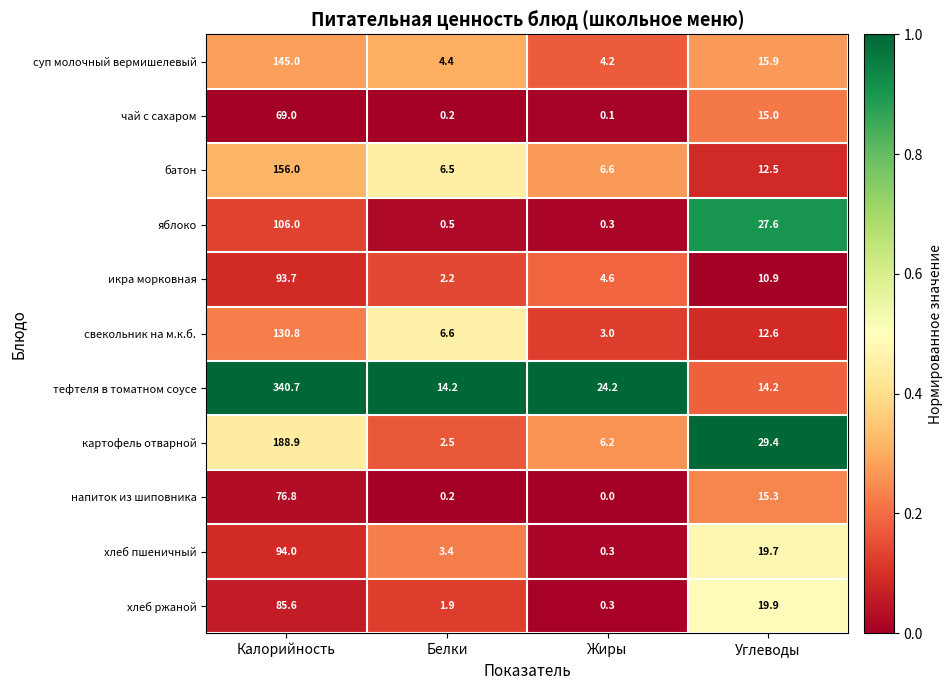

Which category has the lowest value in the картофель отварной series?

Белки